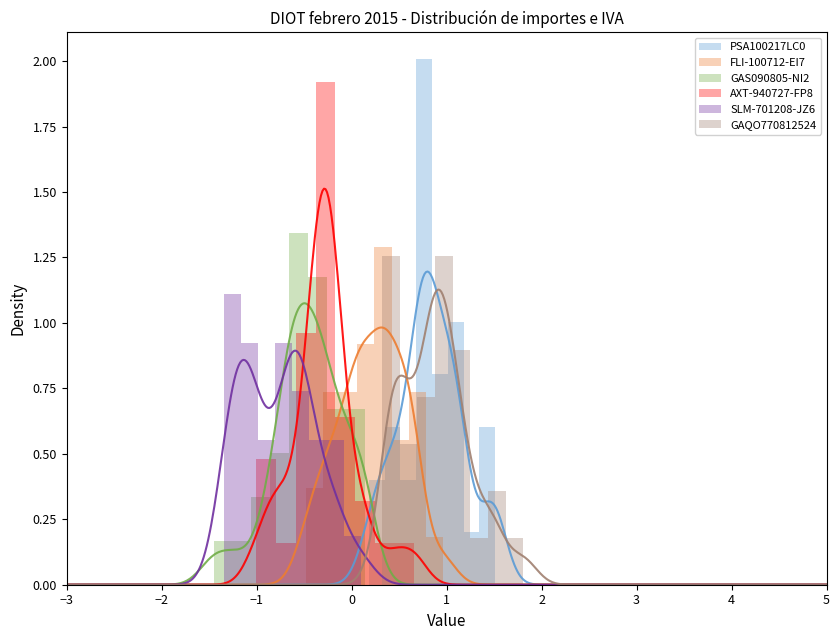

What is the difference between the maximum and minimum values in the GAQO770812524 series?

1.1